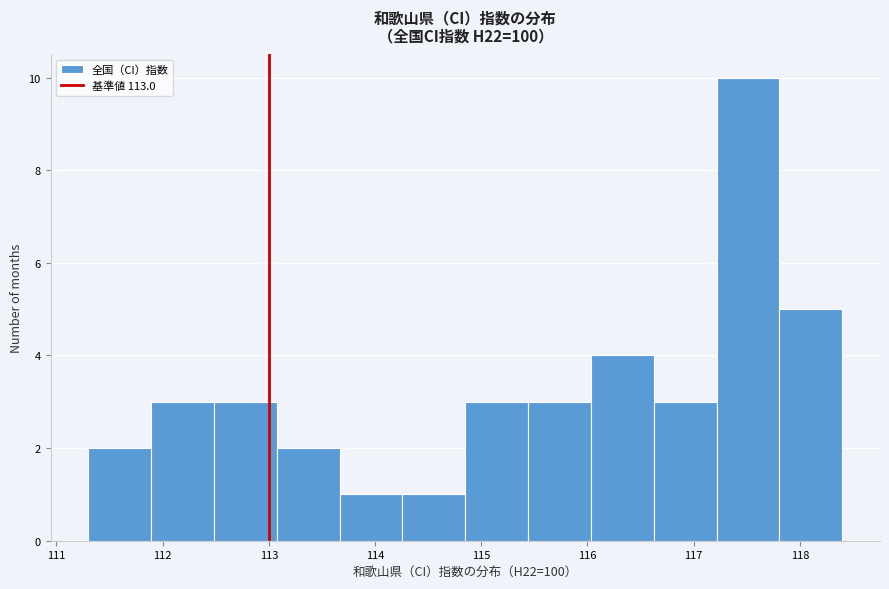

How tall is the bar that spans 117.2 to 117.8 on the x-axis? Neither the bar edges nor the heights are printed on the chart, so give them approximately, as read against the axes.

10